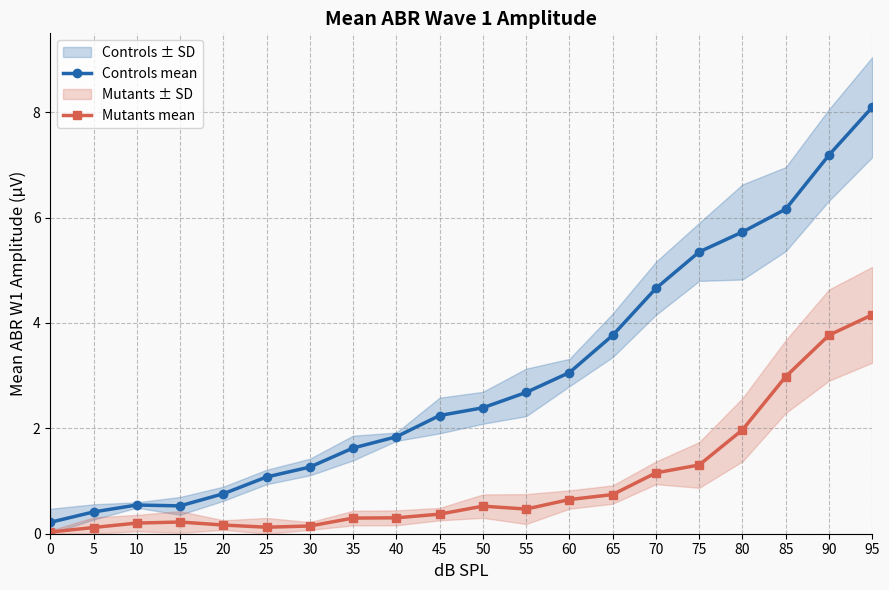

List the labels in order of Mutants mean value, largest first.

95, 90, 85, 80, 75, 70, 65, 60, 50, 55, 45, 40, 35, 15, 10, 20, 30, 25, 5, 0